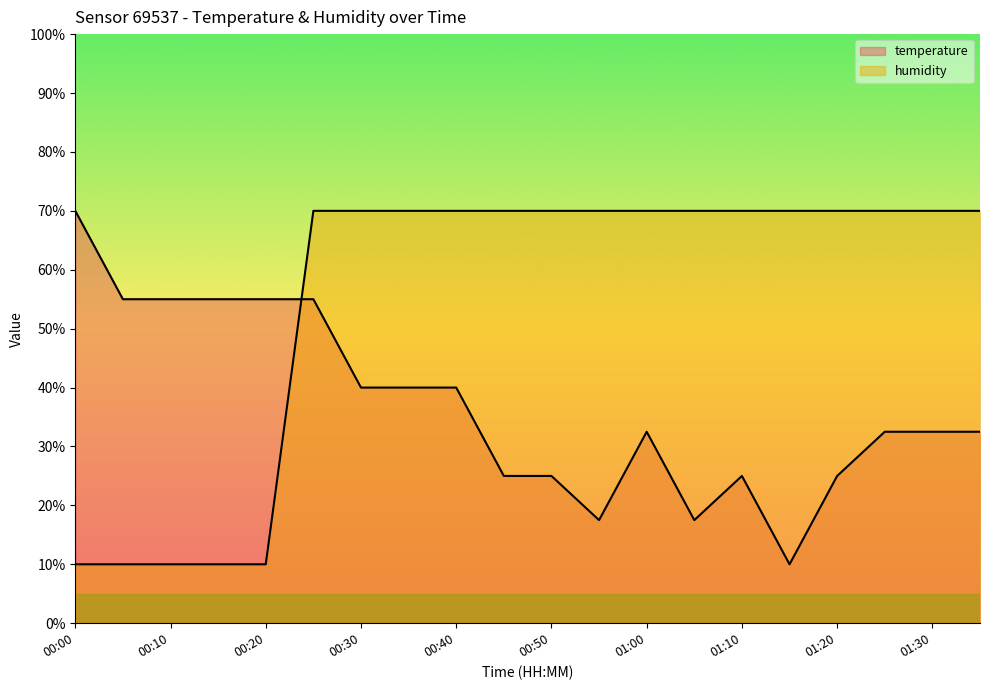

Count the number of data series in this chart.

2